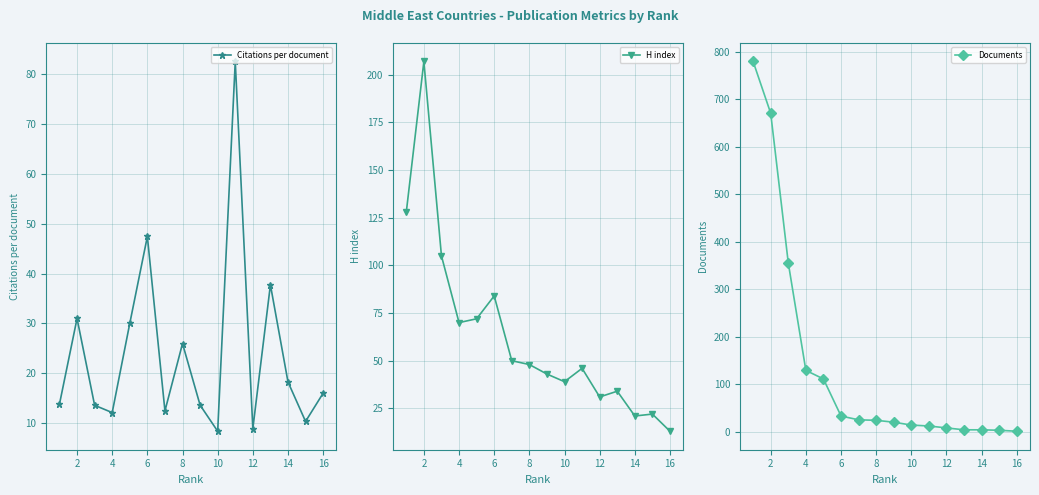

How many interior local valleys does the Citations per document series have?

5